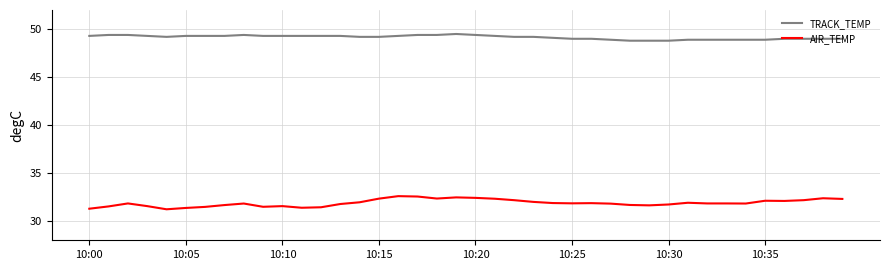

What is the difference between the maximum and minimum values in the AIR_TEMP series?

1.4